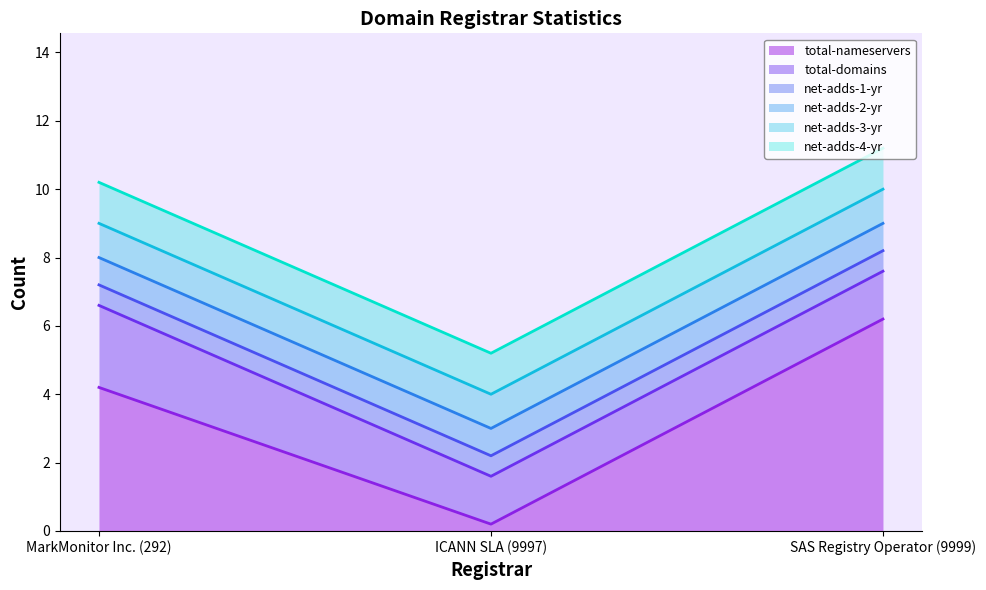

Which category has the lowest value in the total-nameservers series?

ICANN SLA (9997)